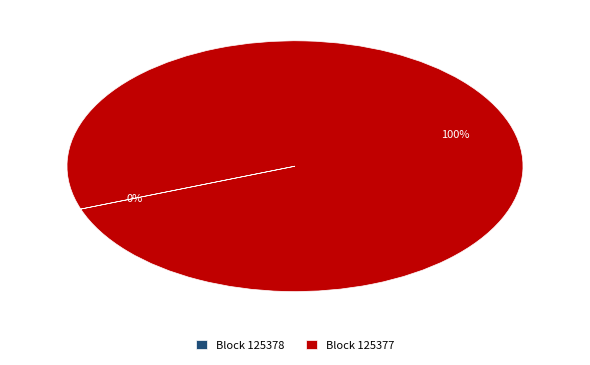

Which category has the biggest portion of the pie?

Block 125377